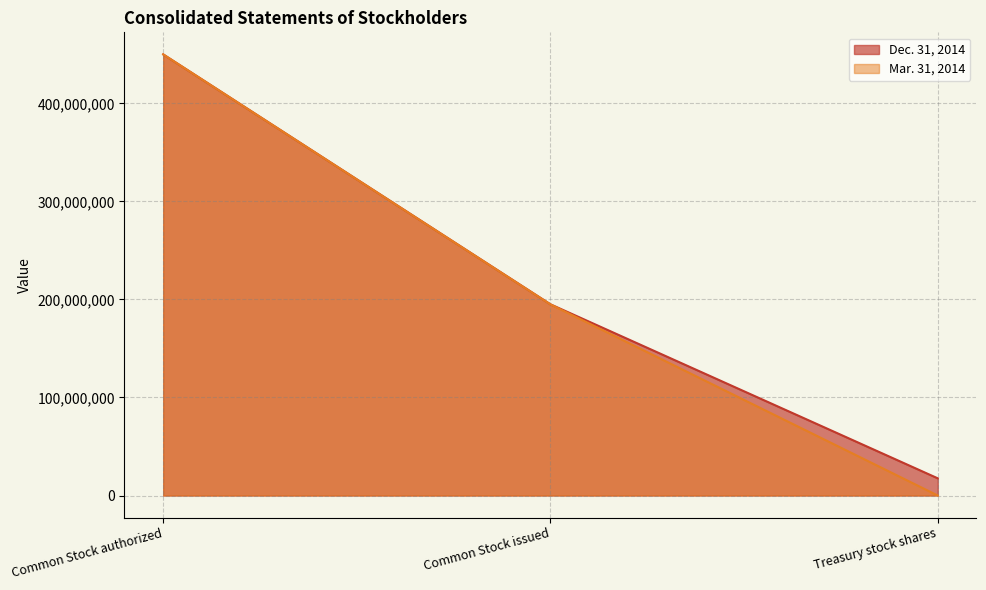

What is the spread (max minus min) of values at Treasury stock shares?

17540636